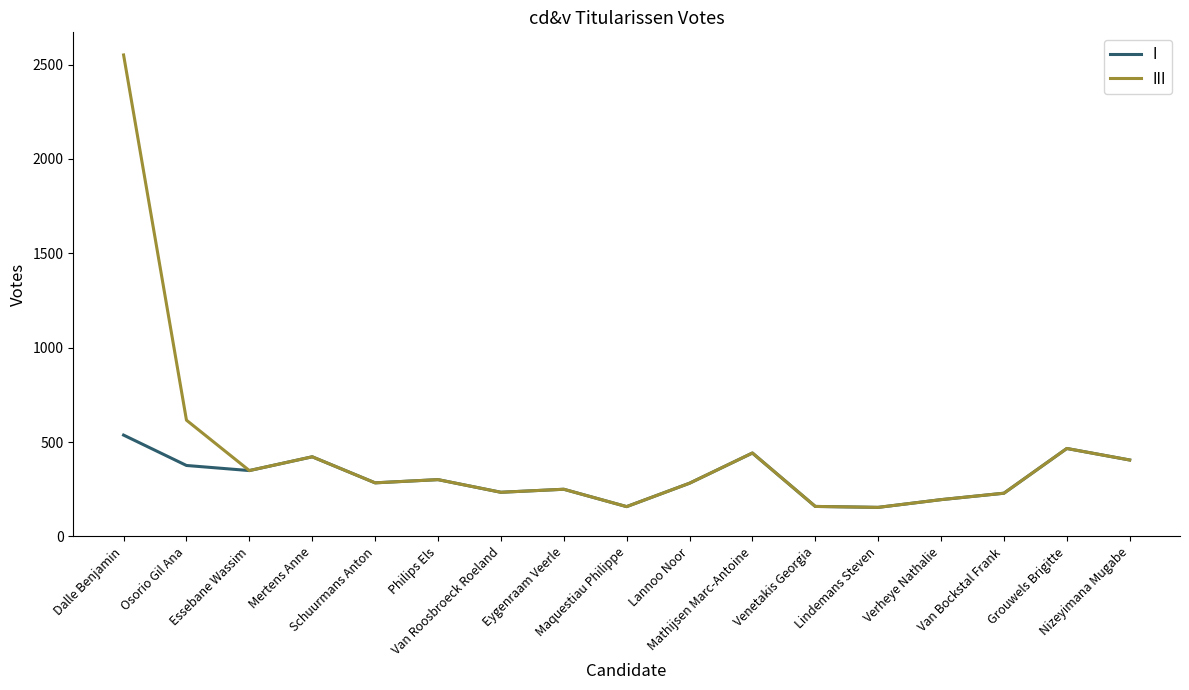

Which series has the largest range (max minus min)?

III